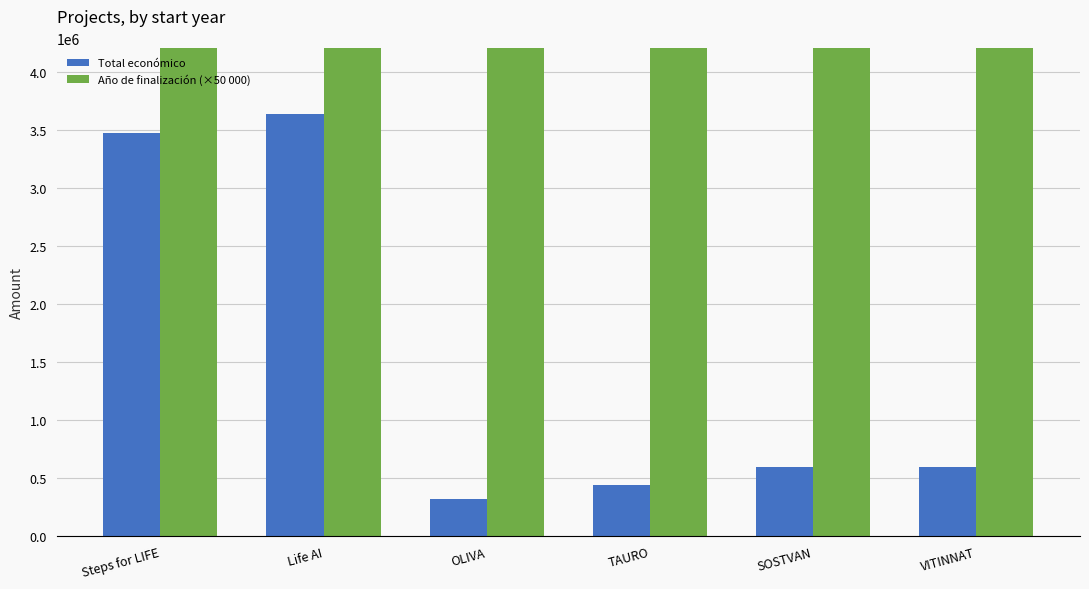

At which category does the chart reach its minimum across all series?

OLIVA